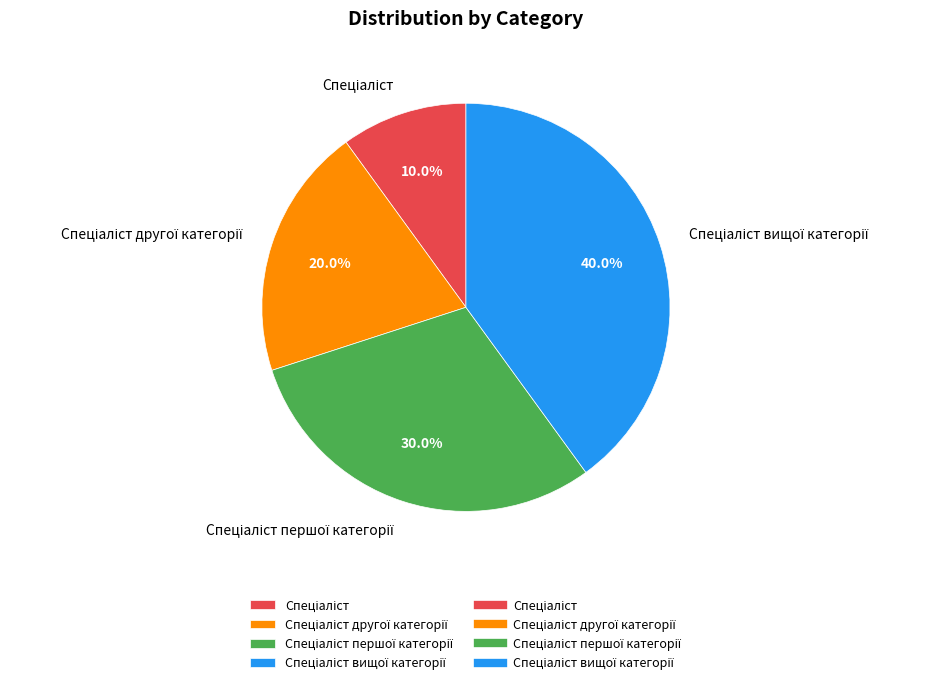

Is there a majority slice in this chart?

No